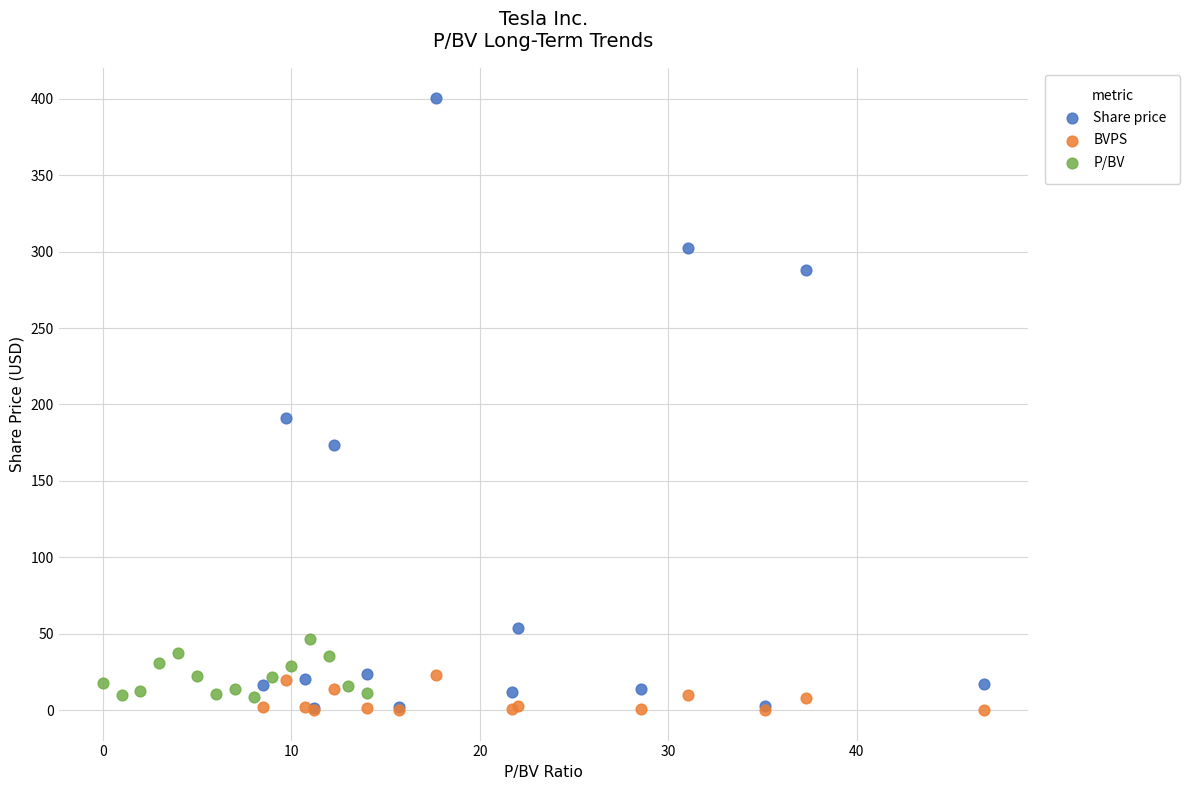

Which series contains the highest Y value?

Share price